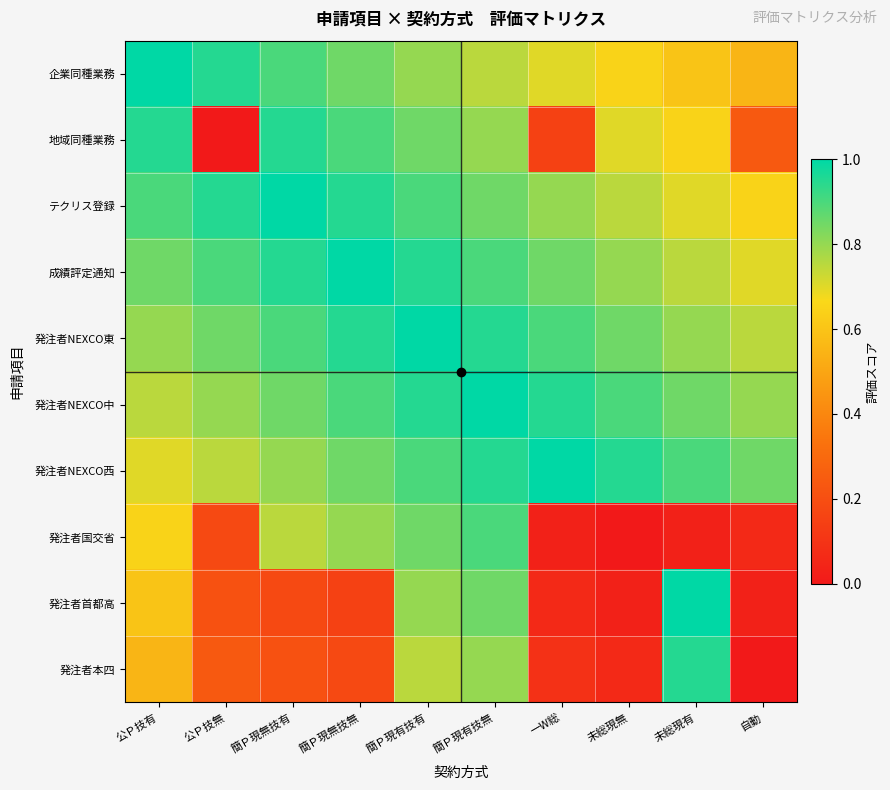

Reading right to left, transcribe all the data shown in this chart.

企業同種業務: 自動=0.6	未総現有=0.6	未総現無=0.7	一W総=0.7	簡Ｐ現有技無=0.8	簡Ｐ現有技有=0.8	簡Ｐ現無技無=0.8	簡Ｐ現無技有=0.9	公Ｐ技無=0.9	公Ｐ技有=1.0
地域同種業務: 自動=0.2	未総現有=0.6	未総現無=0.7	一W総=0.1	簡Ｐ現有技無=0.8	簡Ｐ現有技有=0.8	簡Ｐ現無技無=0.9	簡Ｐ現無技有=0.9	公Ｐ技無=0.0	公Ｐ技有=0.9
テクリス登録: 自動=0.7	未総現有=0.7	未総現無=0.8	一W総=0.8	簡Ｐ現有技無=0.8	簡Ｐ現有技有=0.9	簡Ｐ現無技無=0.9	簡Ｐ現無技有=1.0	公Ｐ技無=0.9	公Ｐ技有=0.9
成績評定通知: 自動=0.7	未総現有=0.8	未総現無=0.8	一W総=0.8	簡Ｐ現有技無=0.9	簡Ｐ現有技有=0.9	簡Ｐ現無技無=1.0	簡Ｐ現無技有=0.9	公Ｐ技無=0.9	公Ｐ技有=0.8
発注者NEXCO東: 自動=0.8	未総現有=0.8	未総現無=0.9	一W総=0.9	簡Ｐ現有技無=0.9	簡Ｐ現有技有=1.0	簡Ｐ現無技無=0.9	簡Ｐ現無技有=0.9	公Ｐ技無=0.8	公Ｐ技有=0.8
発注者NEXCO中: 自動=0.8	未総現有=0.8	未総現無=0.9	一W総=0.9	簡Ｐ現有技無=1.0	簡Ｐ現有技有=0.9	簡Ｐ現無技無=0.9	簡Ｐ現無技有=0.8	公Ｐ技無=0.8	公Ｐ技有=0.8
発注者NEXCO西: 自動=0.8	未総現有=0.9	未総現無=0.9	一W総=1.0	簡Ｐ現有技無=0.9	簡Ｐ現有技有=0.9	簡Ｐ現無技無=0.8	簡Ｐ現無技有=0.8	公Ｐ技無=0.8	公Ｐ技有=0.7
発注者国交省: 自動=0.1	未総現有=0.0	未総現無=0.0	一W総=0.0	簡Ｐ現有技無=0.9	簡Ｐ現有技有=0.9	簡Ｐ現無技無=0.8	簡Ｐ現無技有=0.8	公Ｐ技無=0.2	公Ｐ技有=0.7
発注者首都高: 自動=0.0	未総現有=1.0	未総現無=0.0	一W総=0.1	簡Ｐ現有技無=0.8	簡Ｐ現有技有=0.8	簡Ｐ現無技無=0.1	簡Ｐ現無技有=0.2	公Ｐ技無=0.2	公Ｐ技有=0.6
発注者本四: 自動=0.0	未総現有=0.9	未総現無=0.1	一W総=0.1	簡Ｐ現有技無=0.8	簡Ｐ現有技有=0.8	簡Ｐ現無技無=0.2	簡Ｐ現無技有=0.2	公Ｐ技無=0.2	公Ｐ技有=0.6